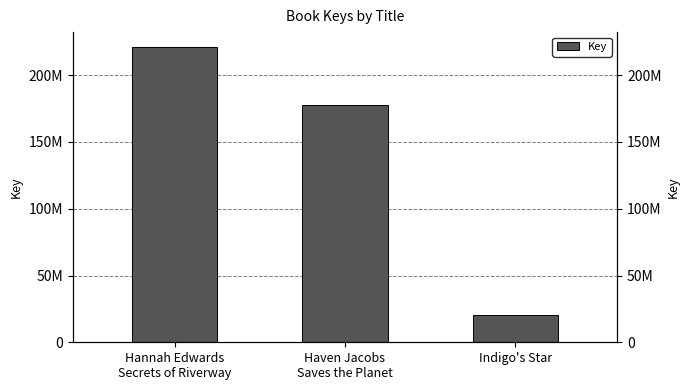

Reading right to left, what are all the values shown in this chart?

20539217	177616524	221207869